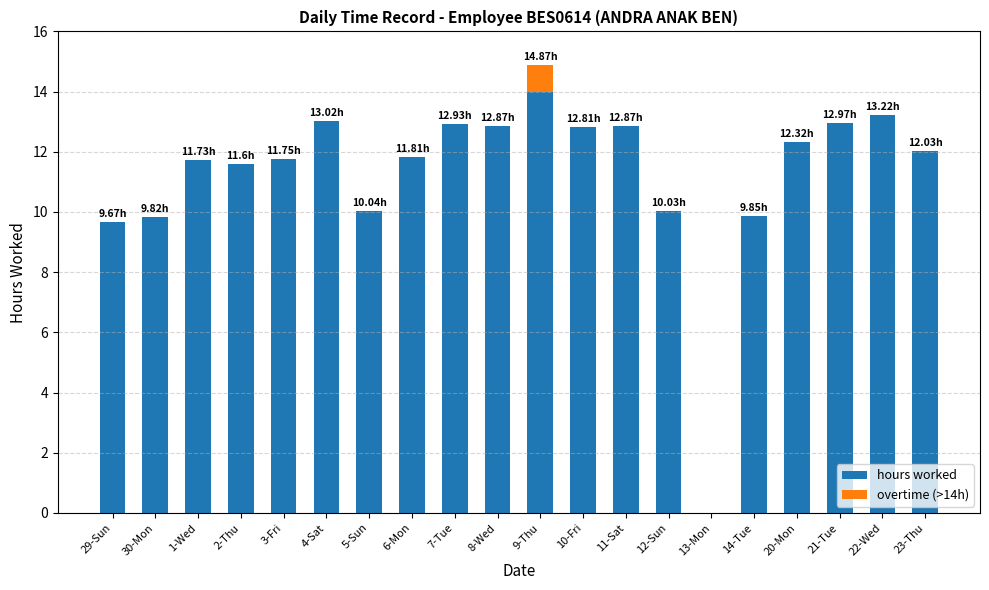

What is the sum of all hours worked values?

225.3